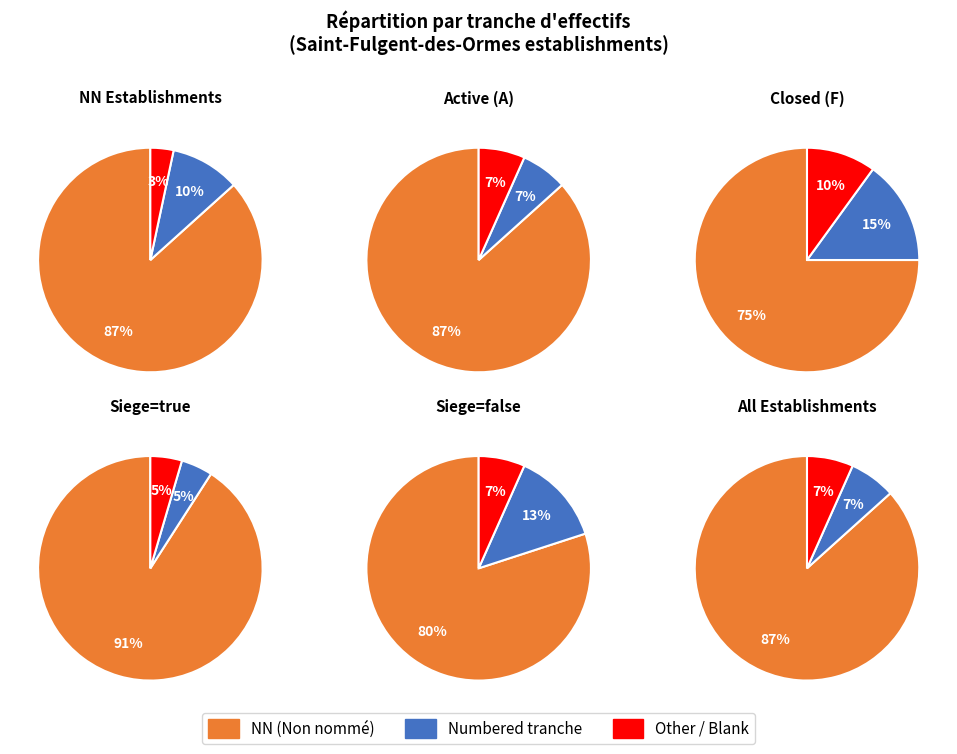

Is it true that 12 is 2% of the pie?

True